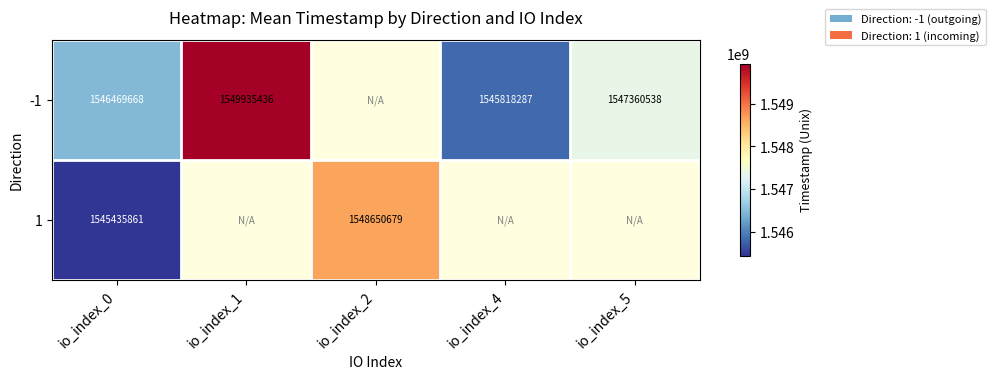

True or false: -1 has a value of 1545818287 at io_index_4.

True